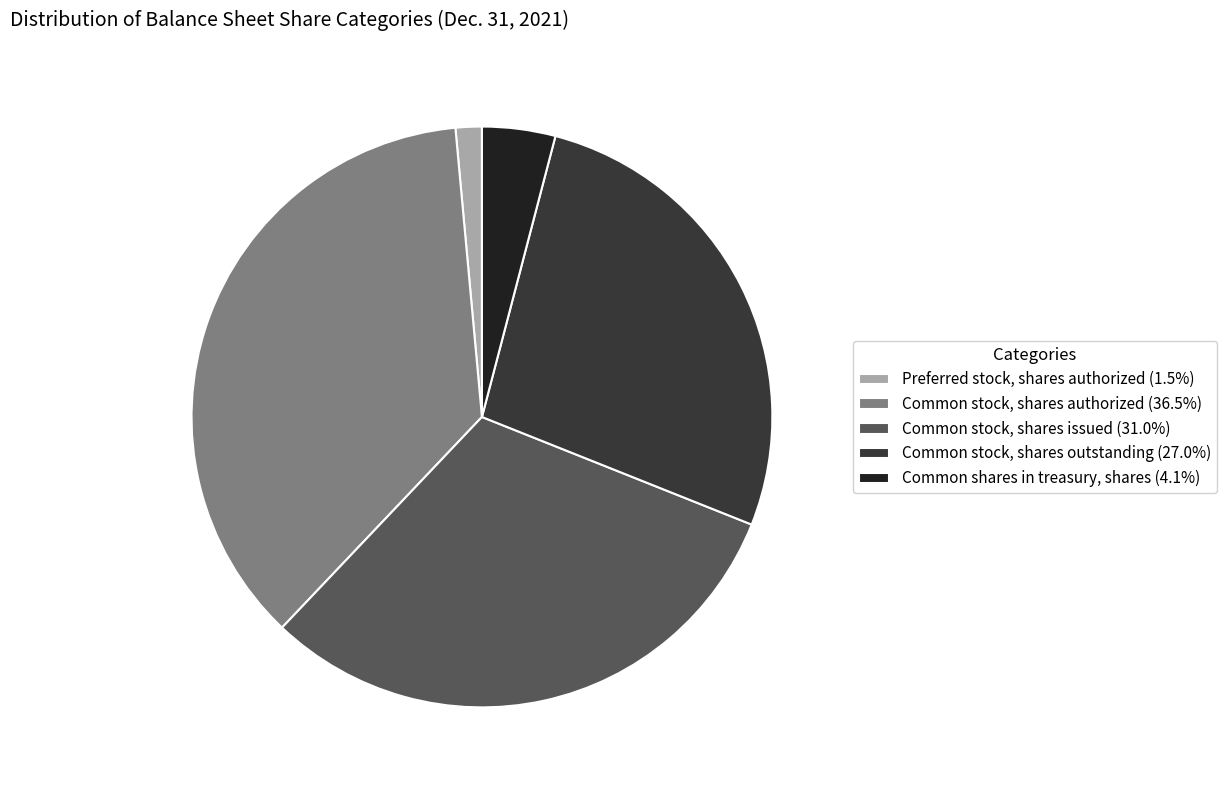

What is the largest slice in the pie chart?

Common stock, shares authorized